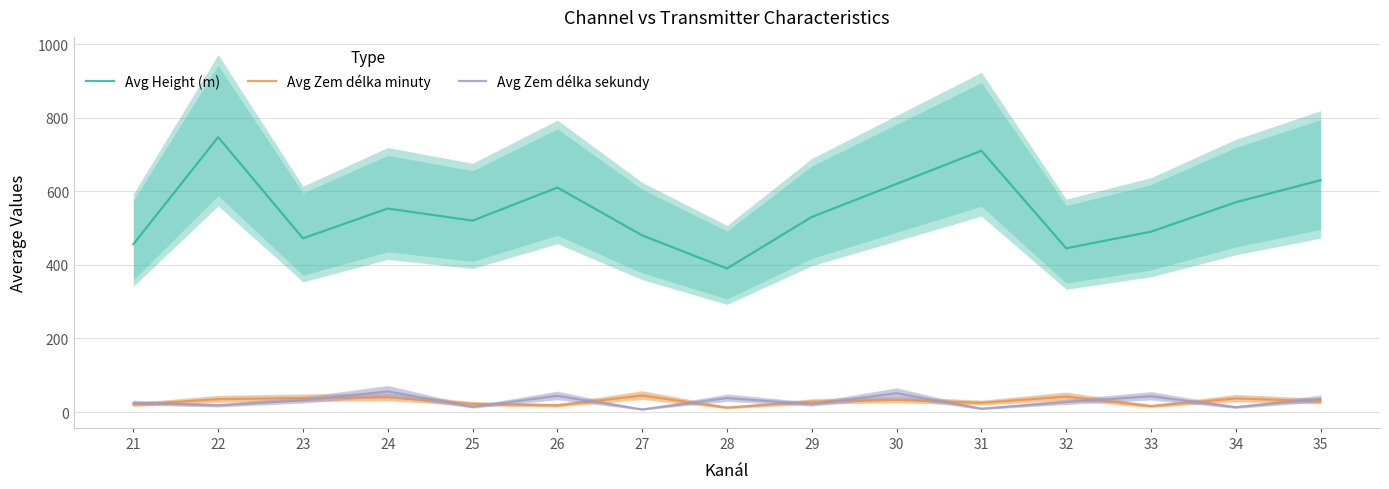

True or false: Avg Zem délka sekundy and Avg Height (m) cross at least once.

False